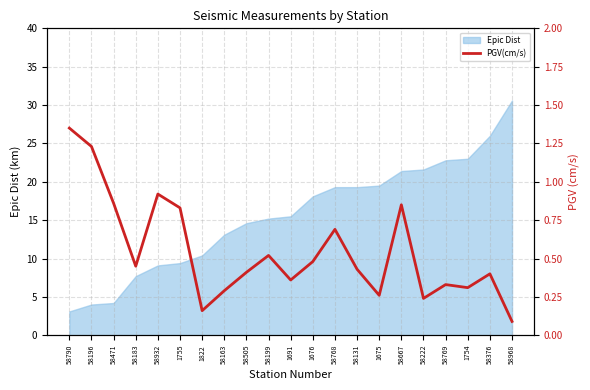

What is the minimum value for Epic Dist?

3.1